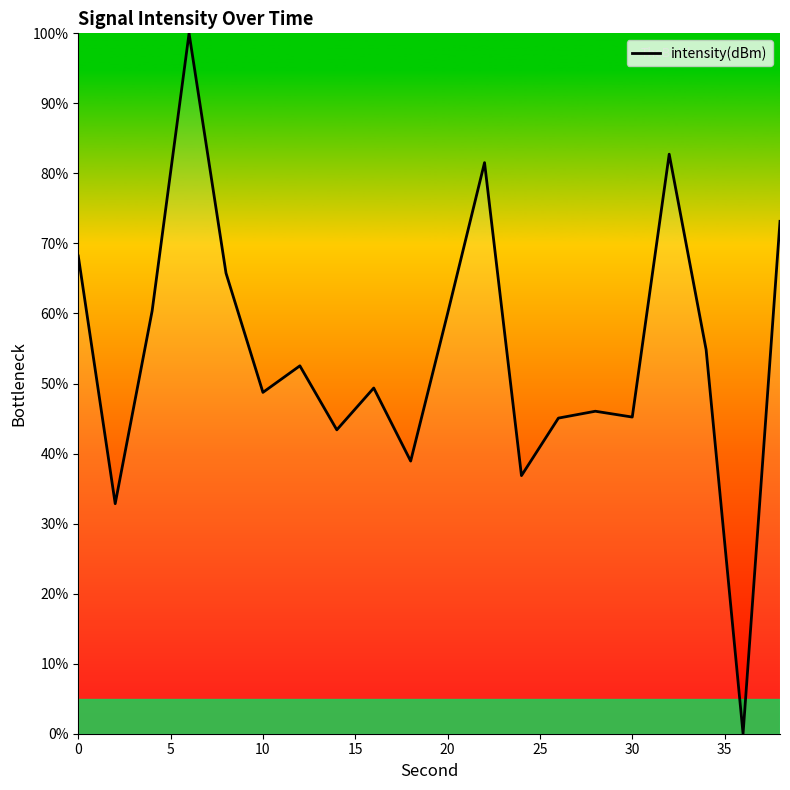

What is the difference between the maximum and minimum values?

100.0